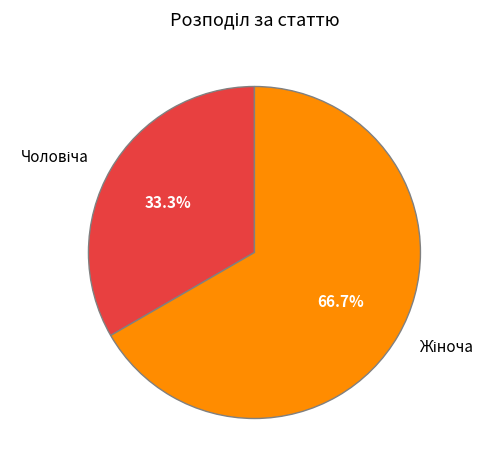

Does any single category account for the majority?

Yes